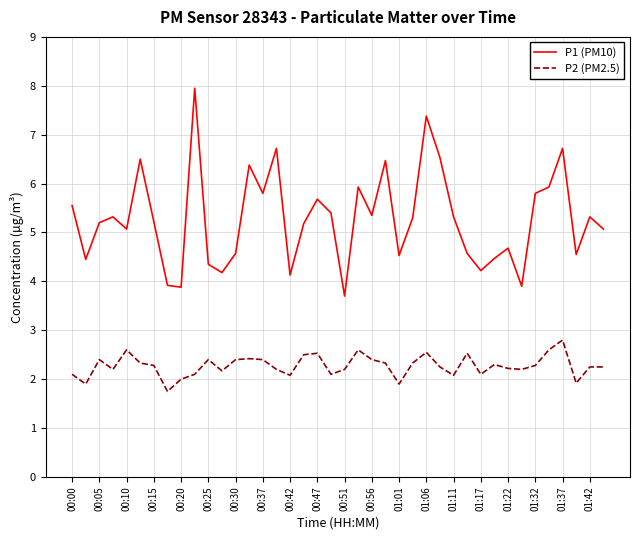

Rank the series by their average value, from highest to lowest.

P1 (PM10), P2 (PM2.5)